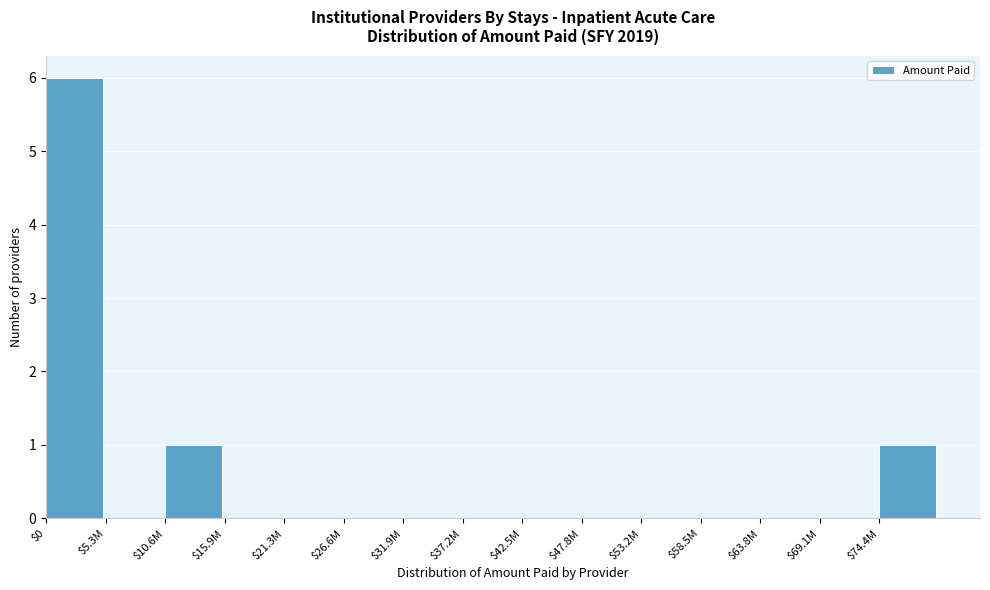

What is the maximum value shown in the chart?

6